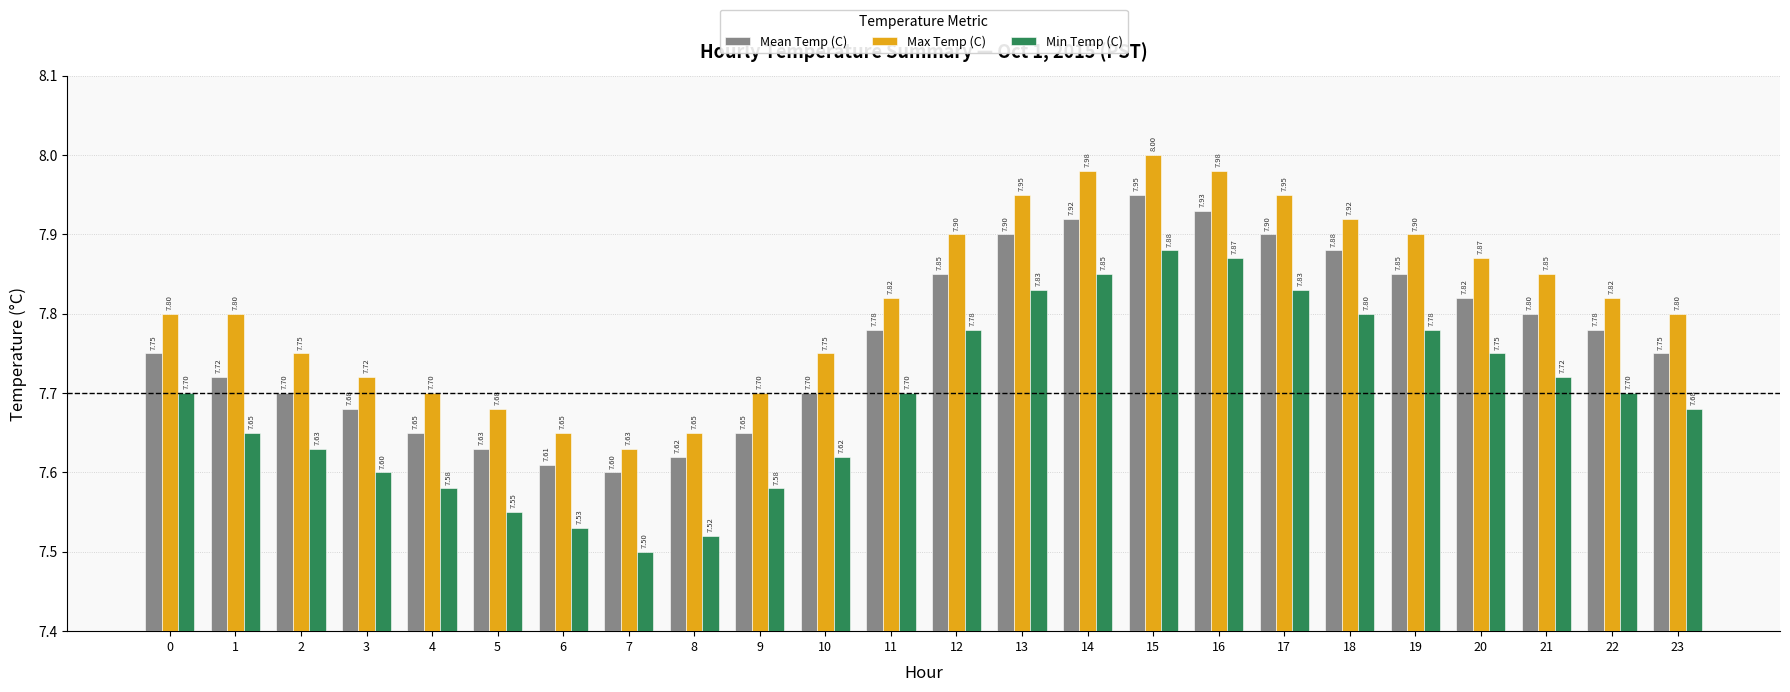

Where is Mean Temp (C) nearest to the value 7?

7